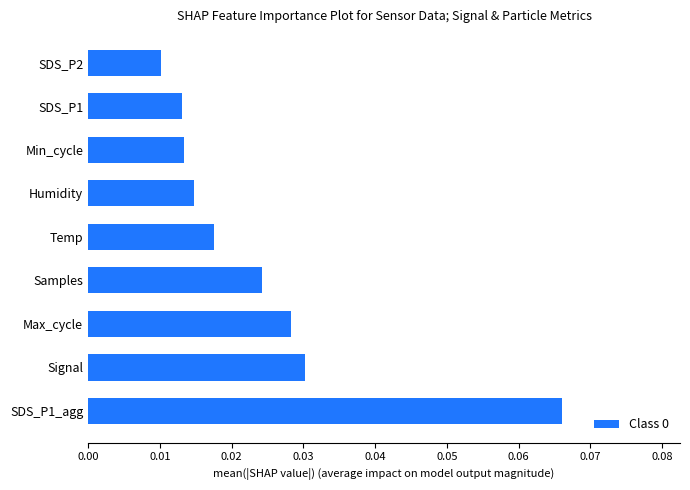

Which has a higher value, Samples or Signal?

Signal